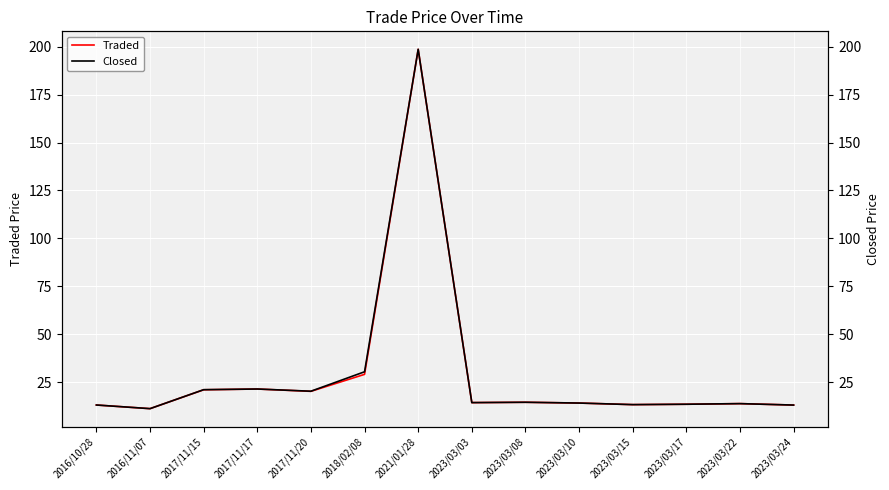

What is the sum of all Traded values?

410.2